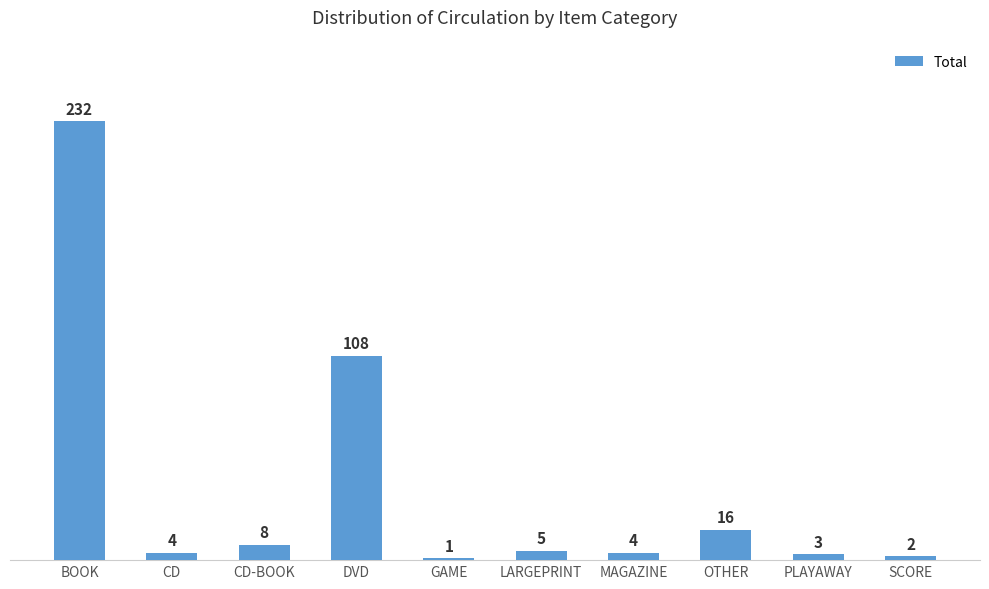

The value at BOOK is 232. True or false?

True